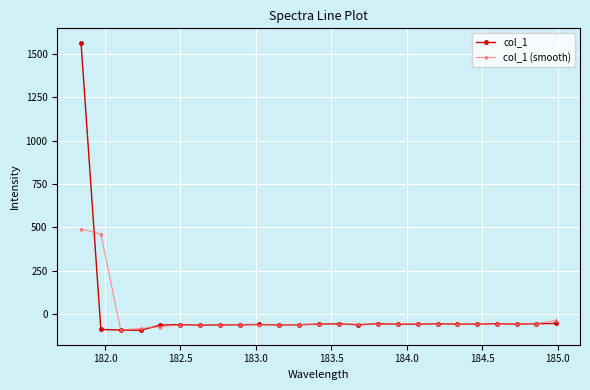

What is the lowest value of the col_1 (smooth) series?

-89.8